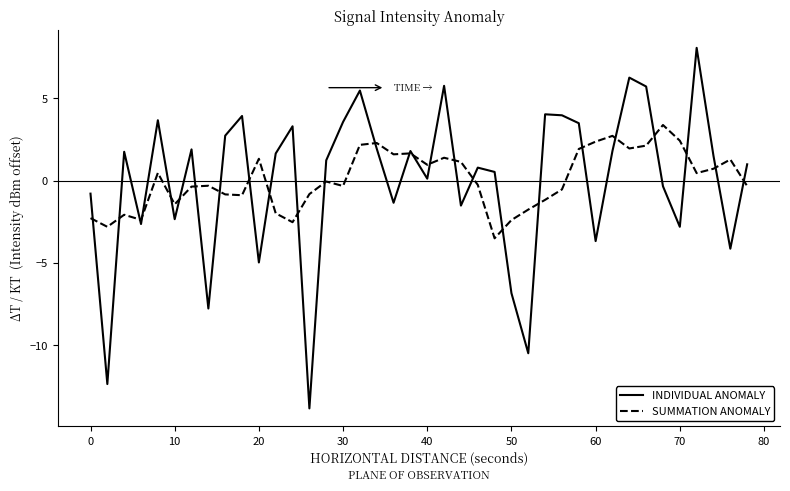

What is the greatest value displayed?

8.1